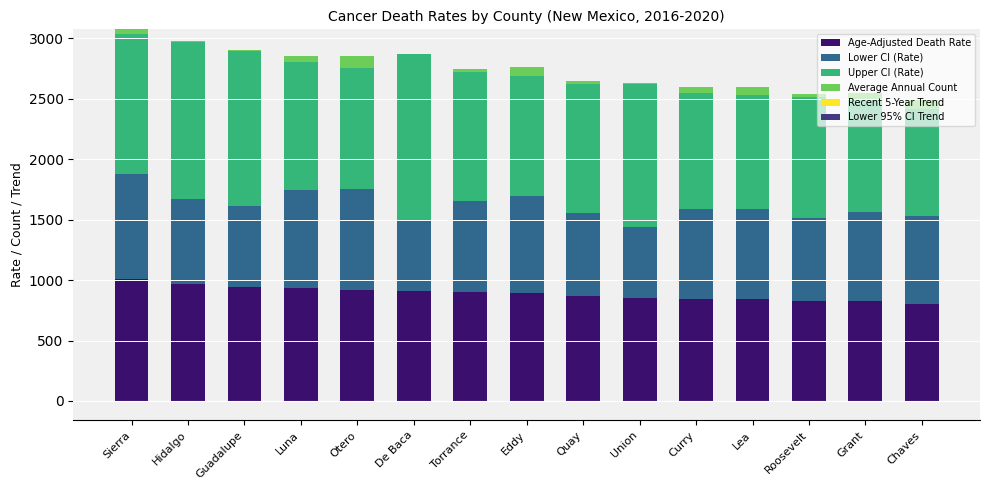

What is the highest value of the Average Annual Count series?

103.0